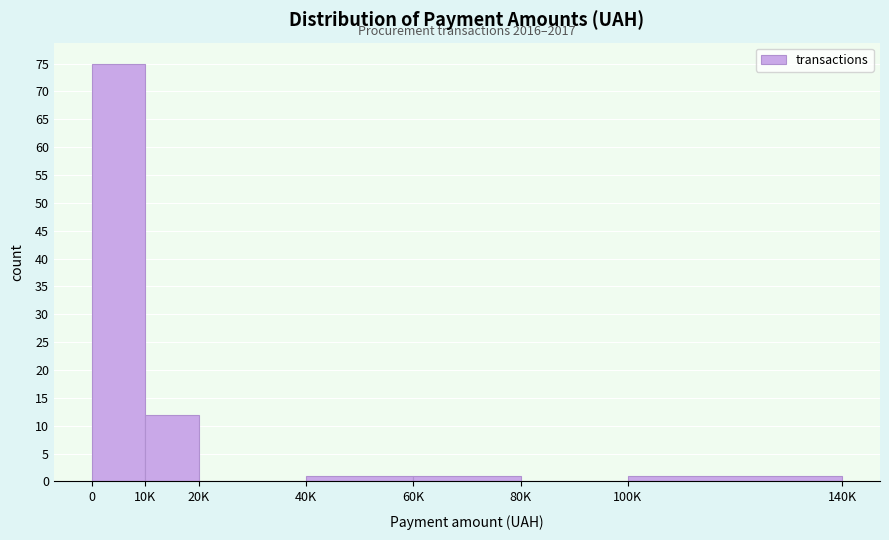

Reading left to right, list all the values displayed in this chart.

0=75	10K=12	20K=0	40K=1	60K=1	80K=0	100K=1